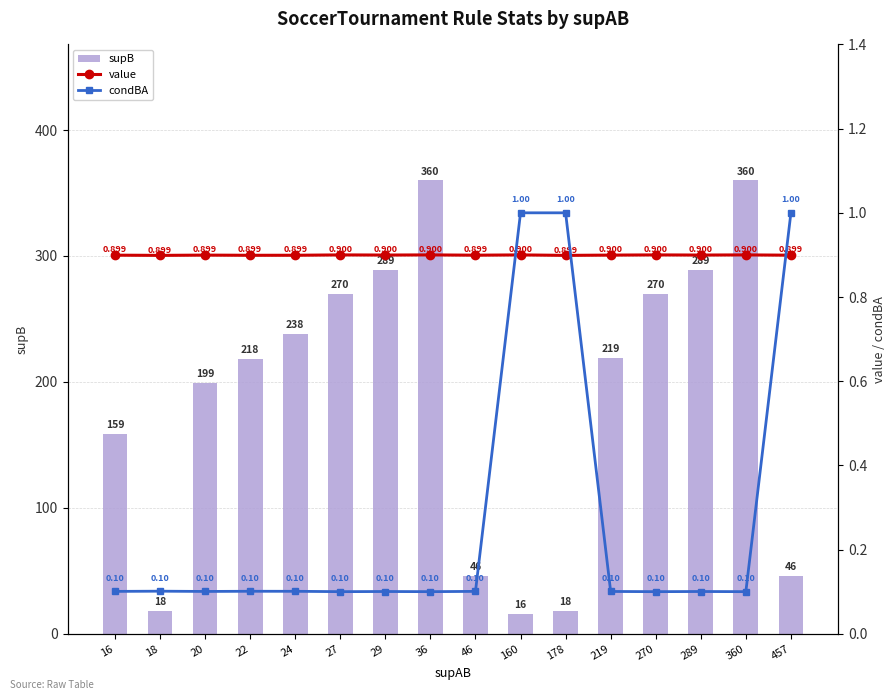

What is the maximum value for supB?

360